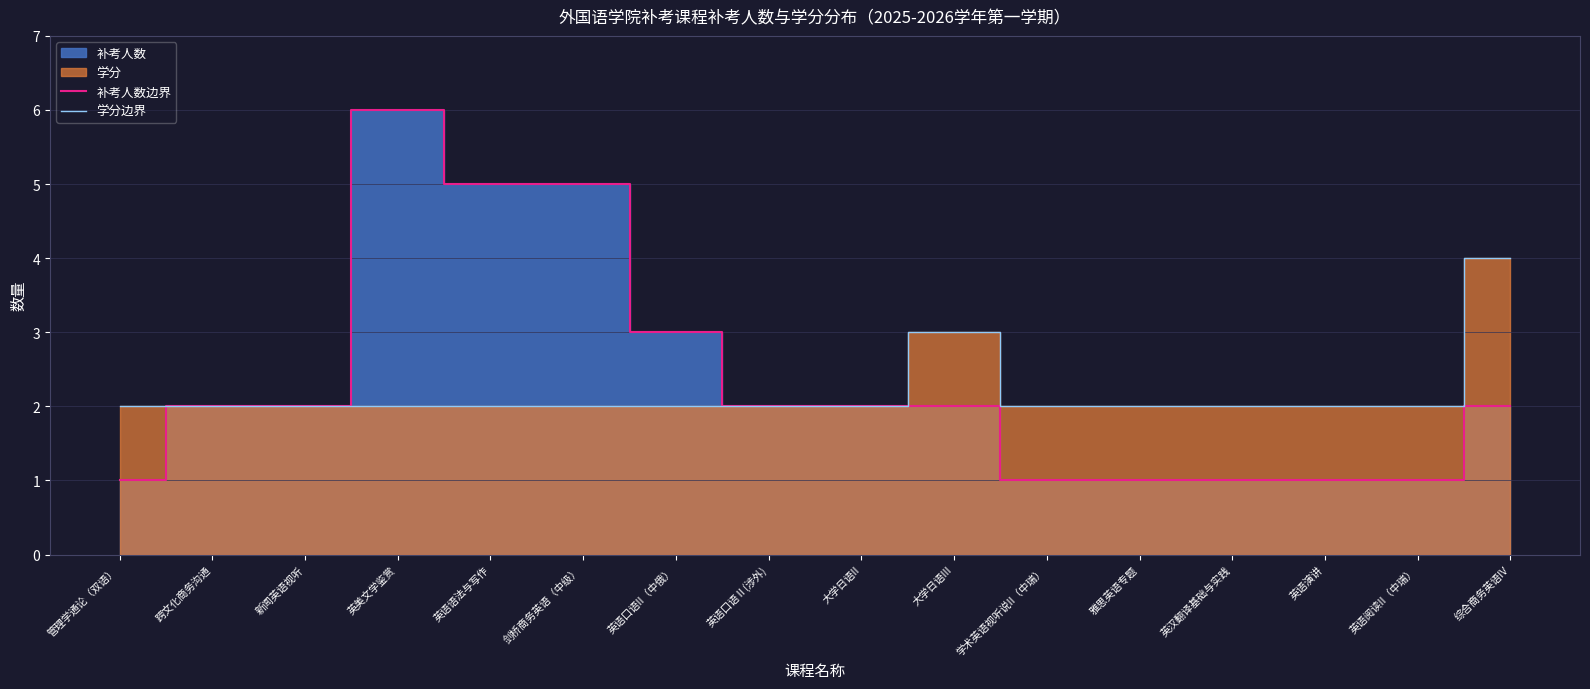

Count the 补考人数边界 values in the range 1 to 3.

13